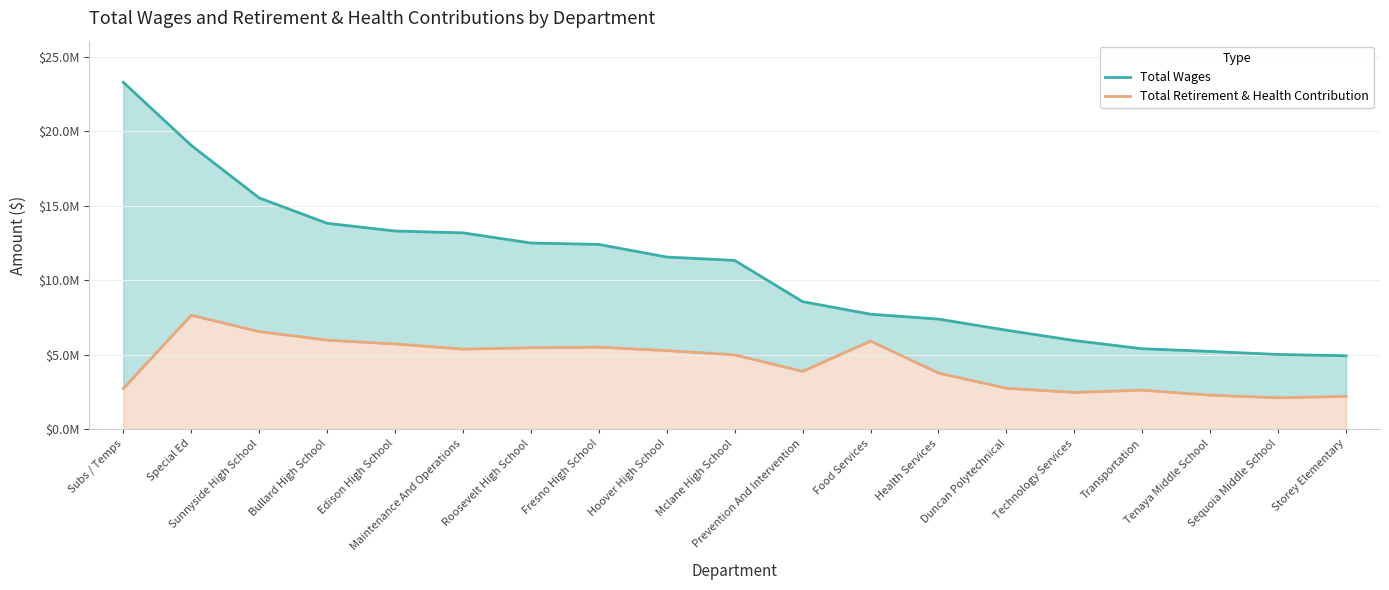

Rank the series by their average value, from highest to lowest.

Total Wages, Total Retirement & Health Contribution